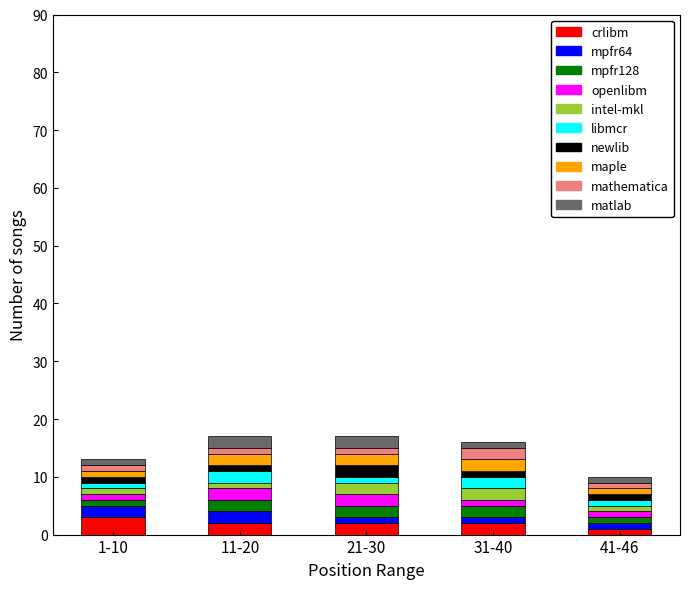

What is the maximum value for crlibm?

3